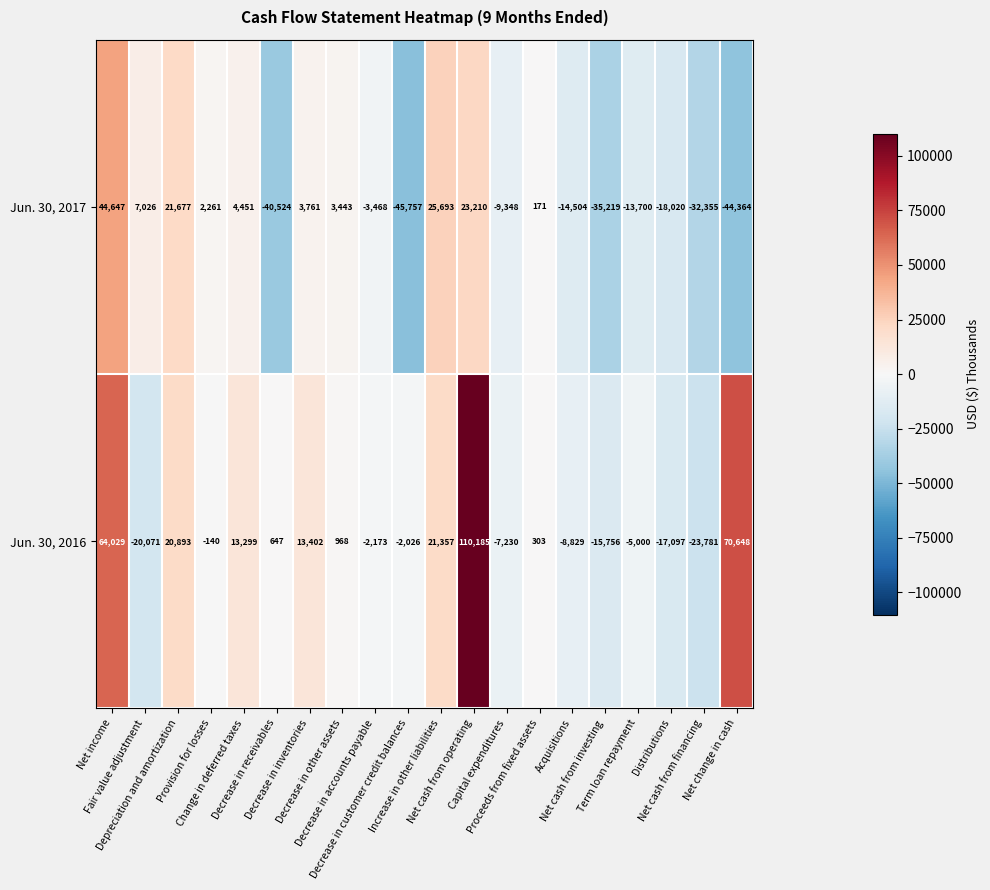

What is the smallest value displayed?

-45757